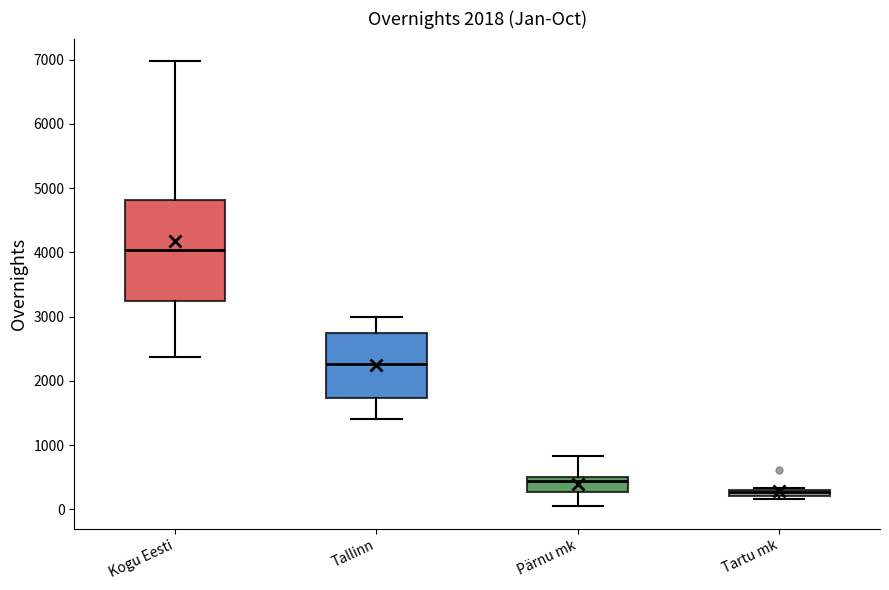

Which box has the highest median line?

Kogu Eesti